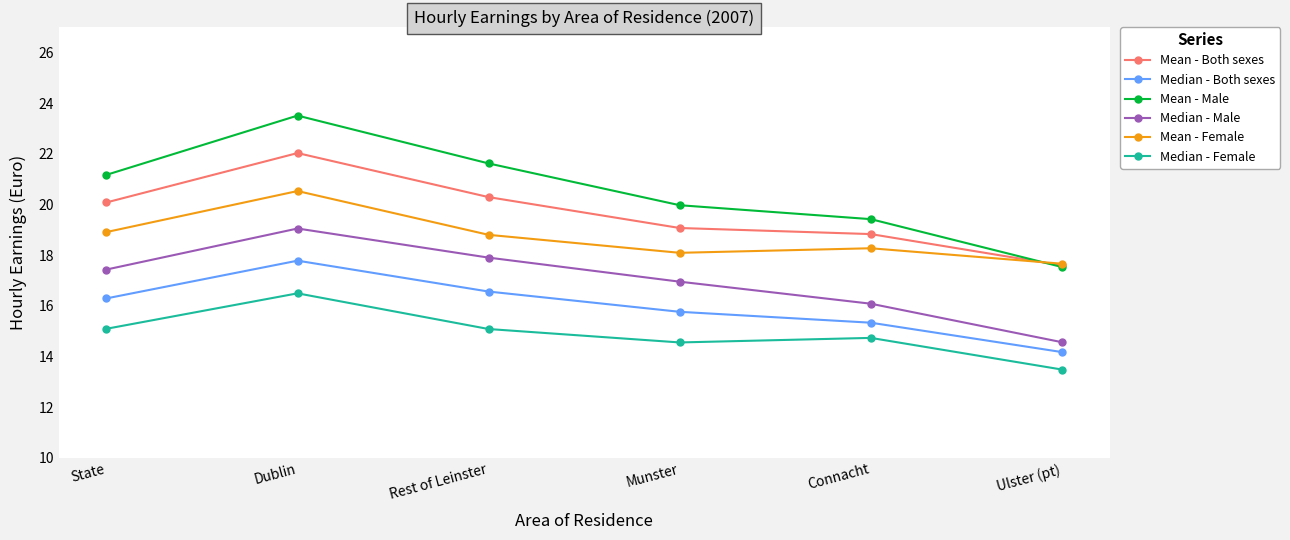

How many series are shown in this chart?

6